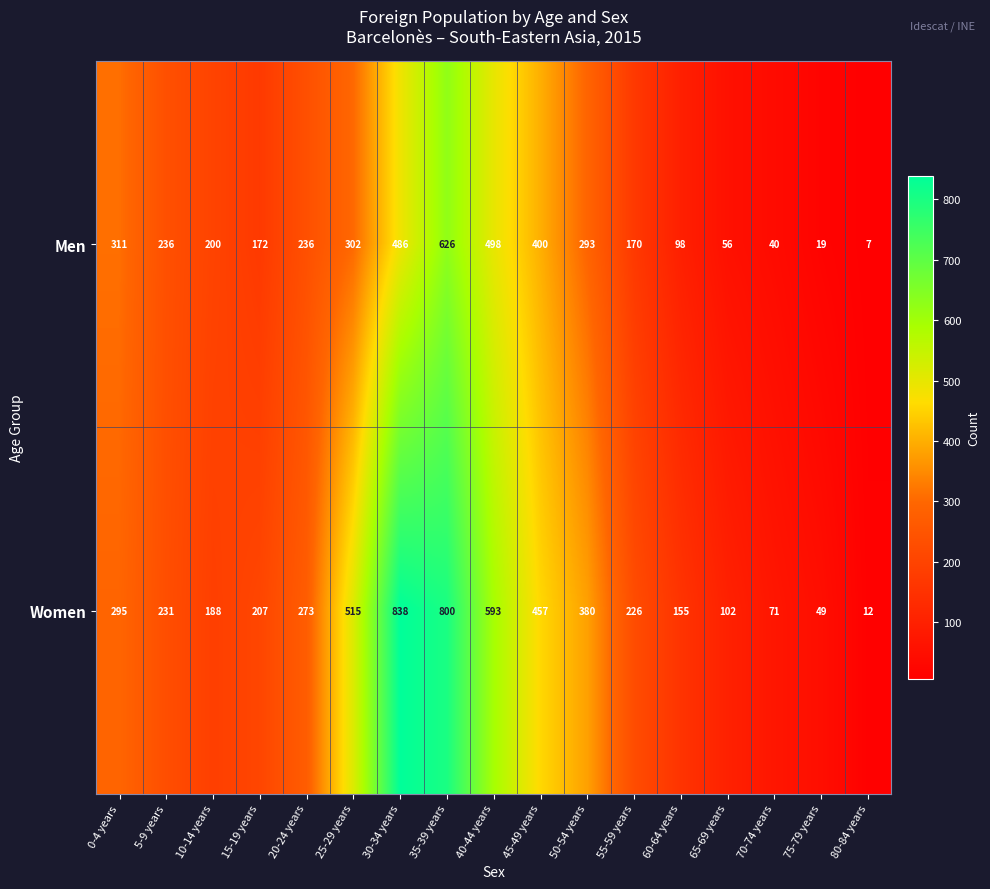

At which category does the chart reach its minimum across all series?

80-84 years